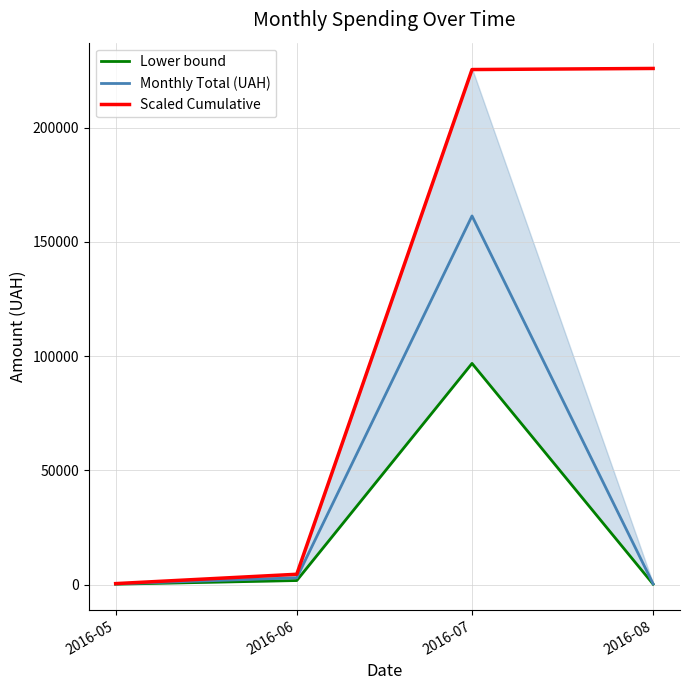

True or false: Lower bound and Scaled Cumulative intersect in this chart.

False